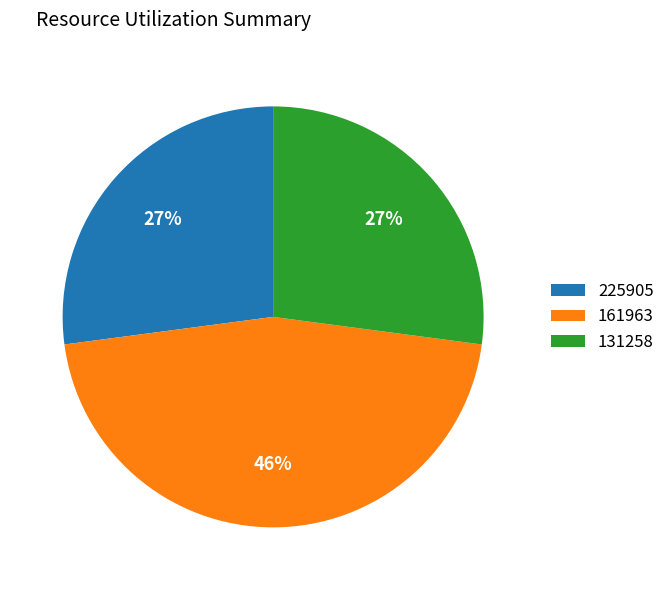

True or false: 161963 accounts for 46% of the total.

True